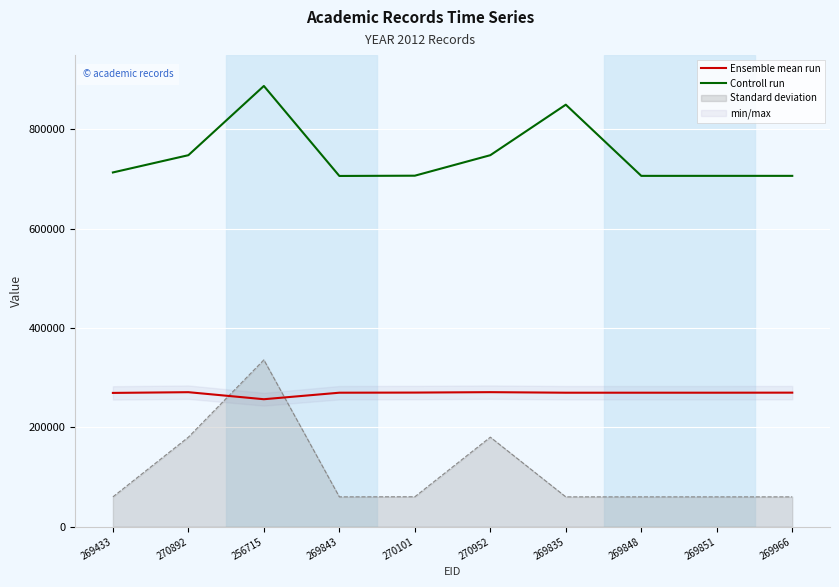

Reading left to right, what are all the values shown in this chart?

Ensemble mean run: 269433	270892	256715	269843	270101	270952	269835	269848	269851	269966
Controll run: 713450	748212	887627	706386	706920	748211	849945	706570	706590	706578